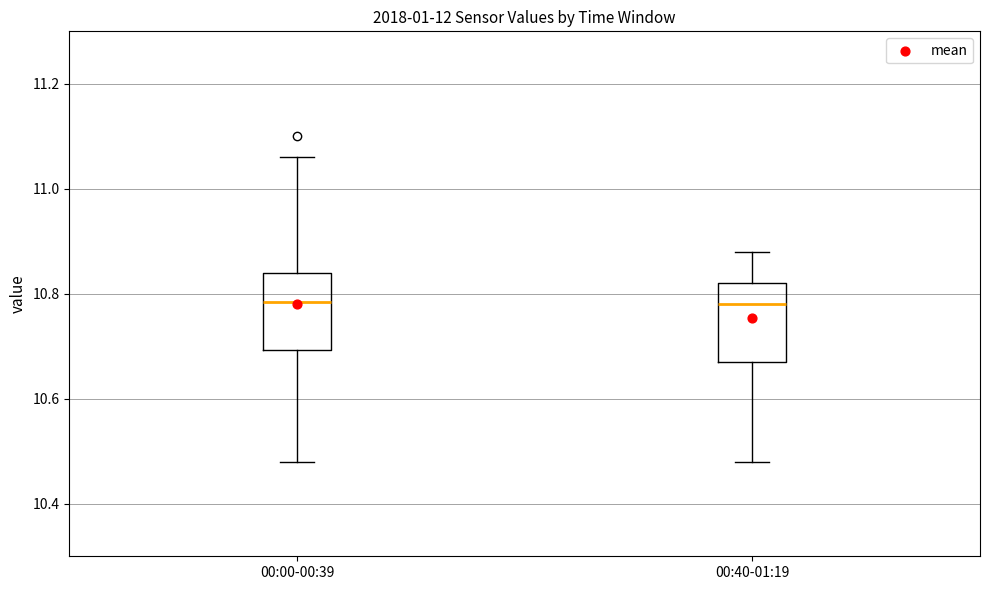

Reading left to right, read every box against the y-axis: the position of its median line, the range the box covers, and the ends of its whiskers. The values are not printed on the chart, so give them approximately, as read against the axis.

00:00-00:39: median 10.78, box 10.70 to 10.84, whiskers 10.48 to 11.06
00:40-01:19: median 10.78, box 10.68 to 10.82, whiskers 10.48 to 10.88